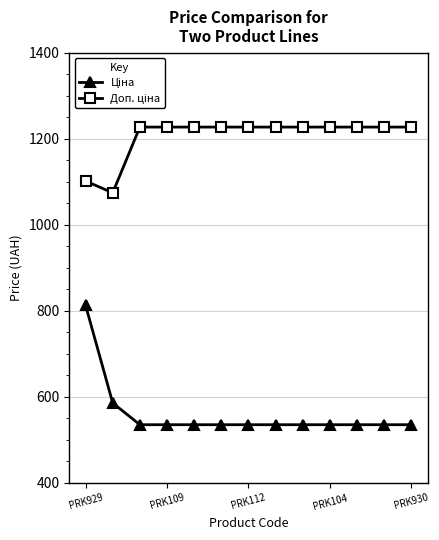

List the series in order of their peak value, lowest first.

Ціна, Доп. ціна